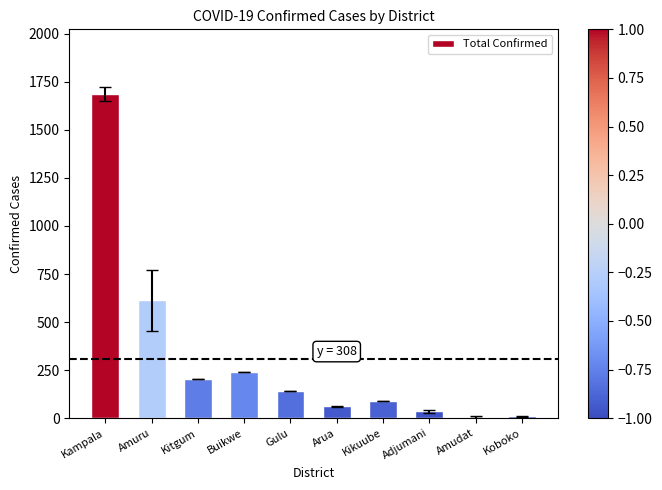

What is the difference between the second highest and minimum values?

606